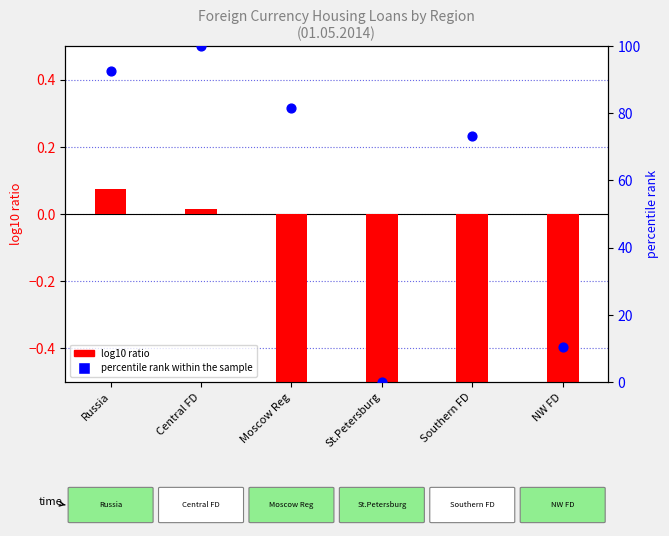

What are all the series names shown in the legend?

log10 ratio, percentile rank within the sample